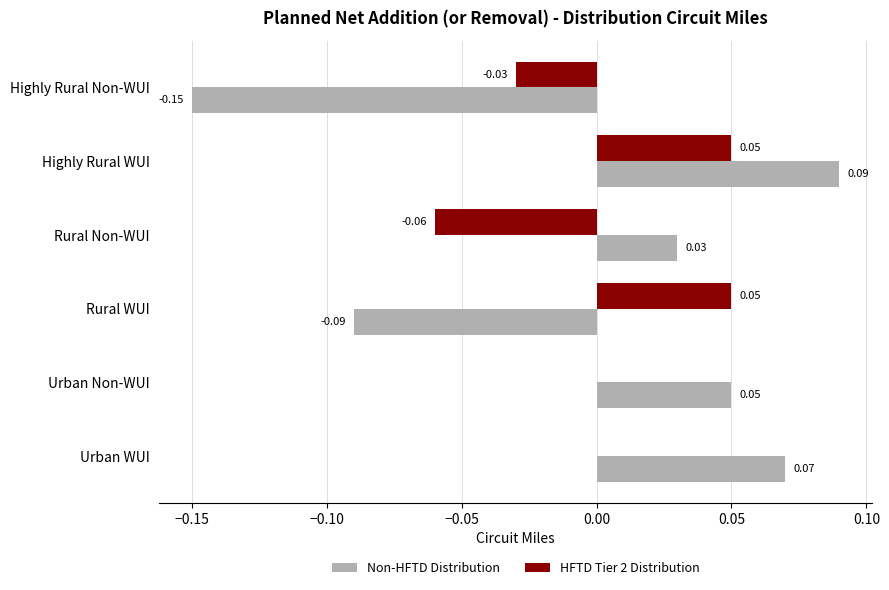

How many data points does each series have?

6